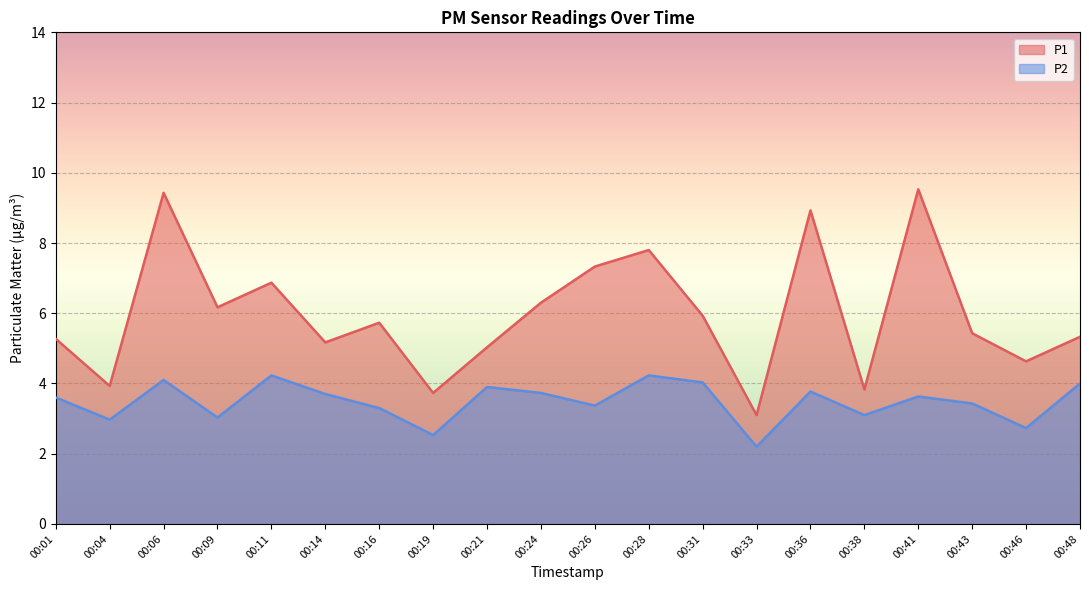

Reading left to right, extract all data points from this chart.

P1: 5.3	3.9	9.4	6.2	6.9	5.2	5.7	3.7	5.0	6.3	7.3	7.8	5.9	3.1	8.9	3.8	9.5	5.4	4.6	5.3
P2: 3.6	3.0	4.1	3.0	4.2	3.7	3.3	2.5	3.9	3.7	3.4	4.2	4.0	2.2	3.8	3.1	3.6	3.4	2.7	4.0